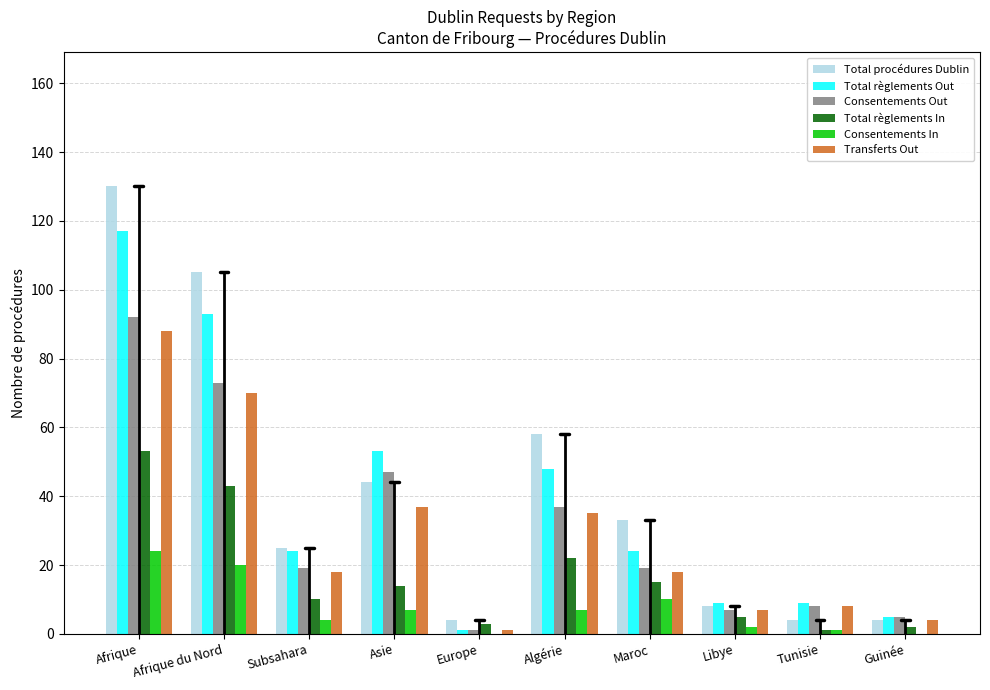

The Transferts Out series shows 24 at Subsahara. True or false?

False